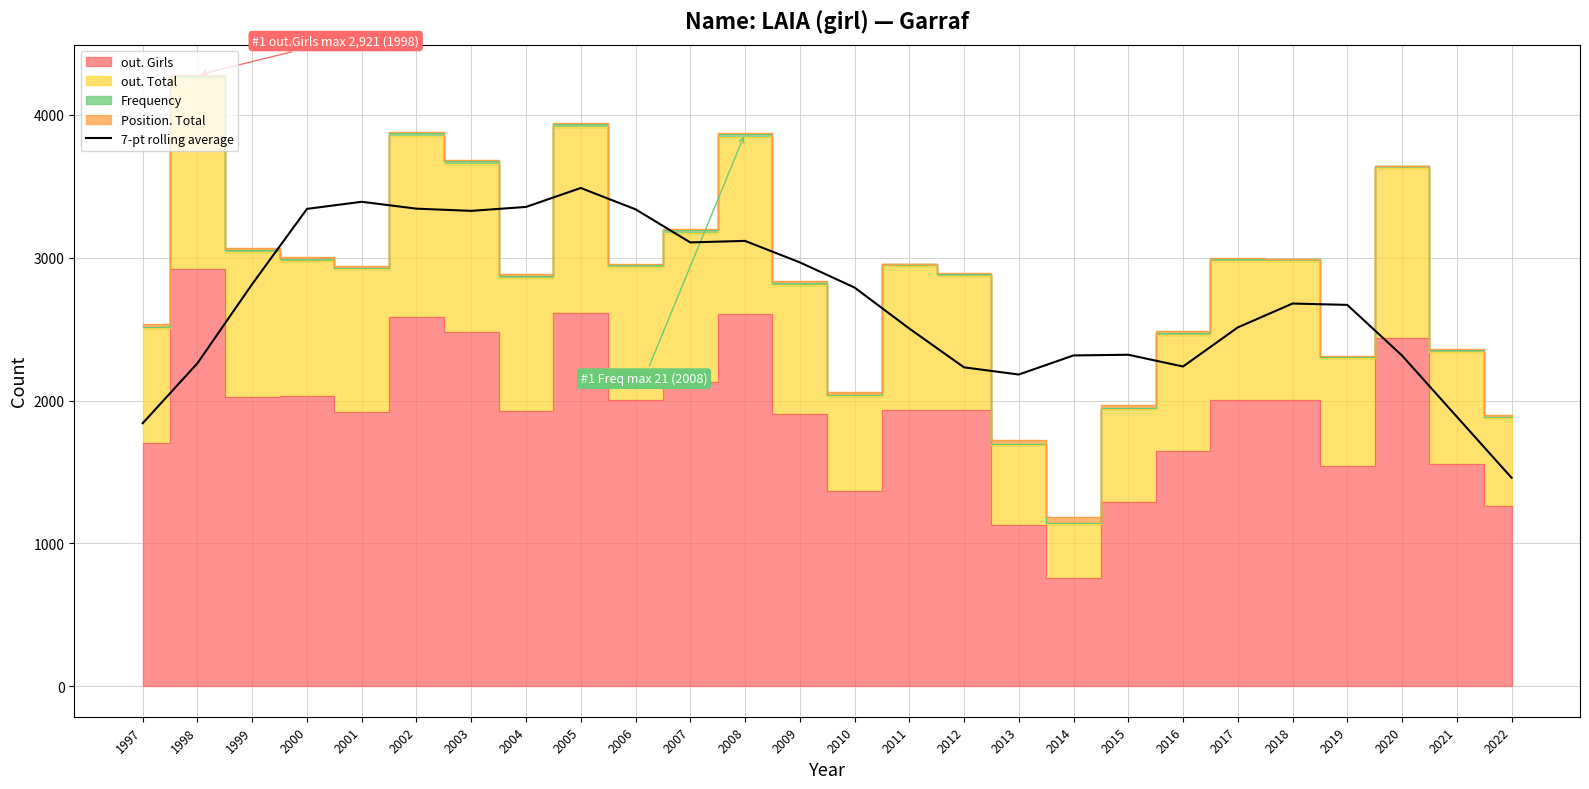

What value does the data have at 2018?

2679.4